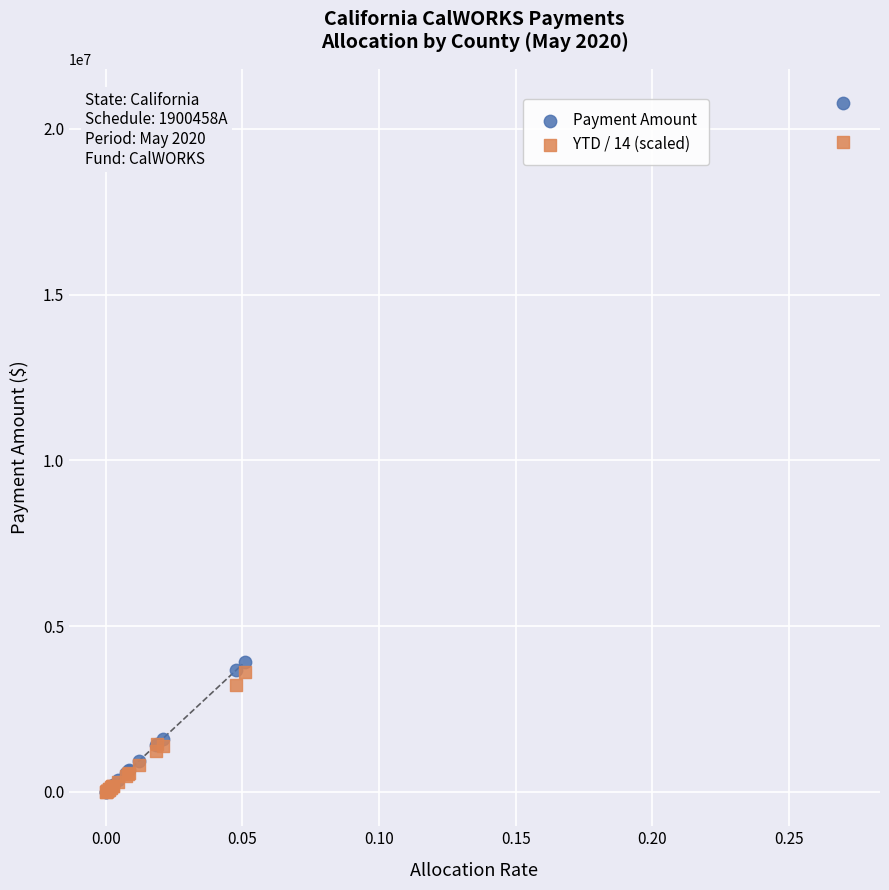

Which series has the widest spread of Y values?

Payment Amount